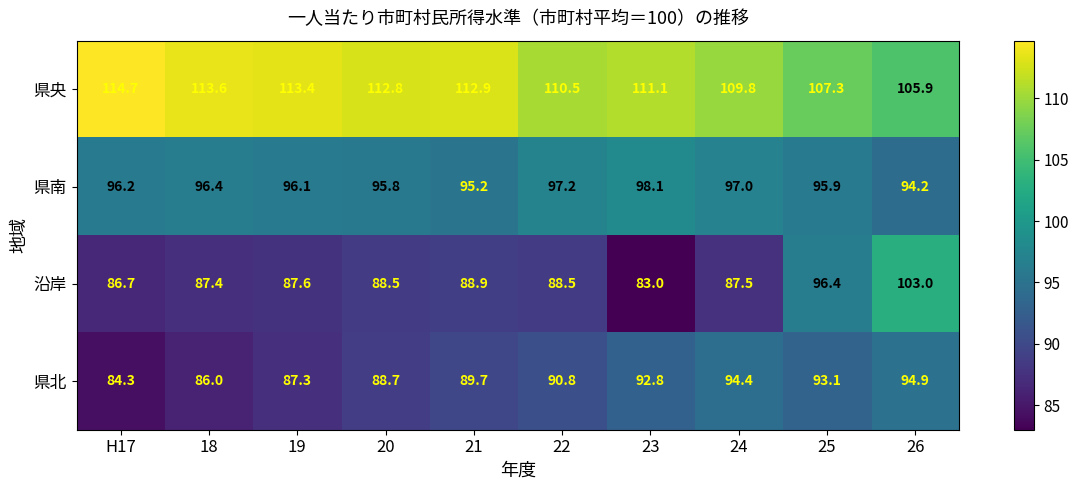

Which series changed the most between 20 and 25?

沿岸